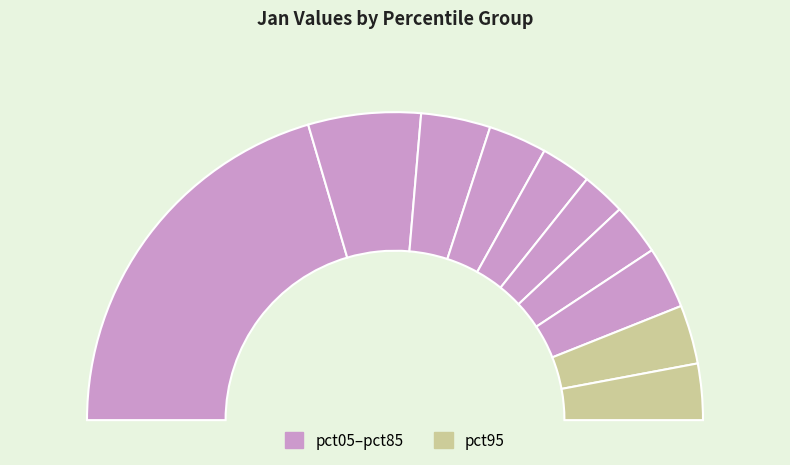

Which slice is the smallest?

pct55